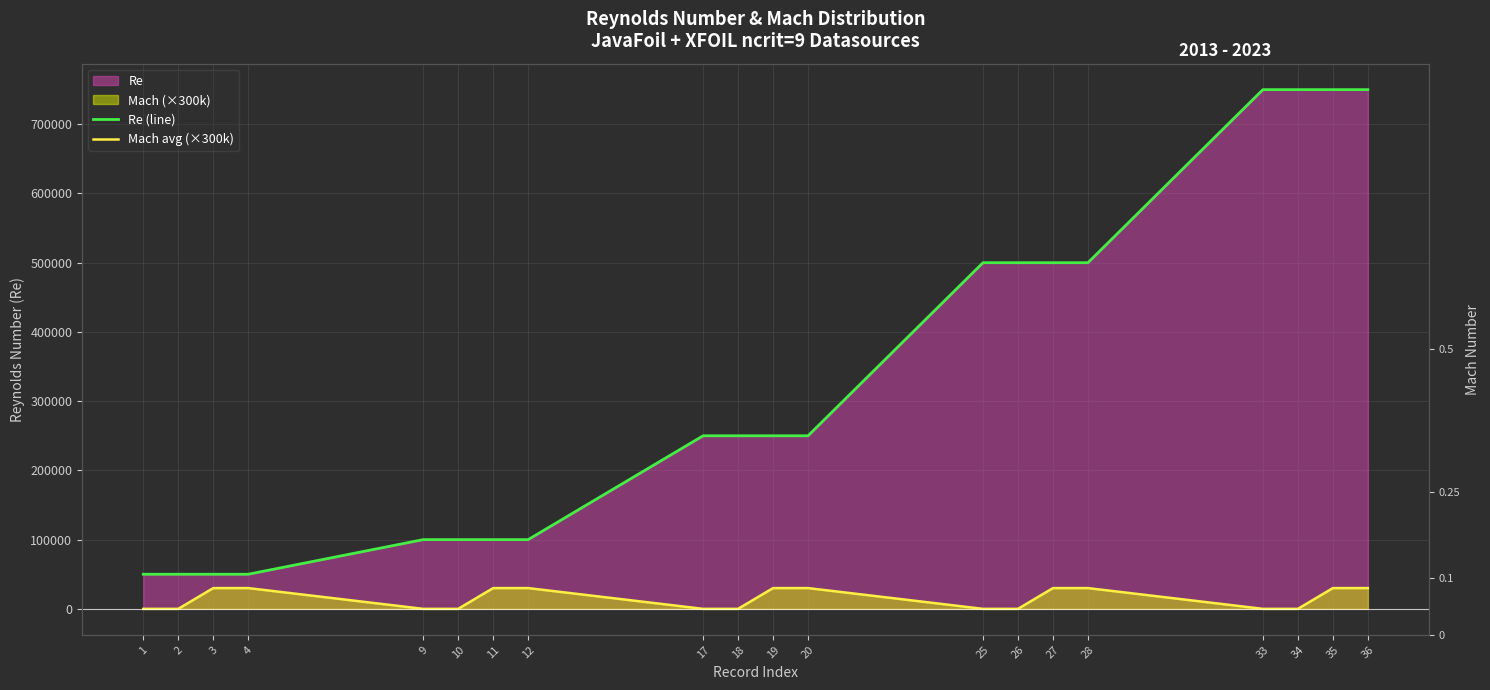

Which category has the lowest value in the Mach avg (×300k) series?

1